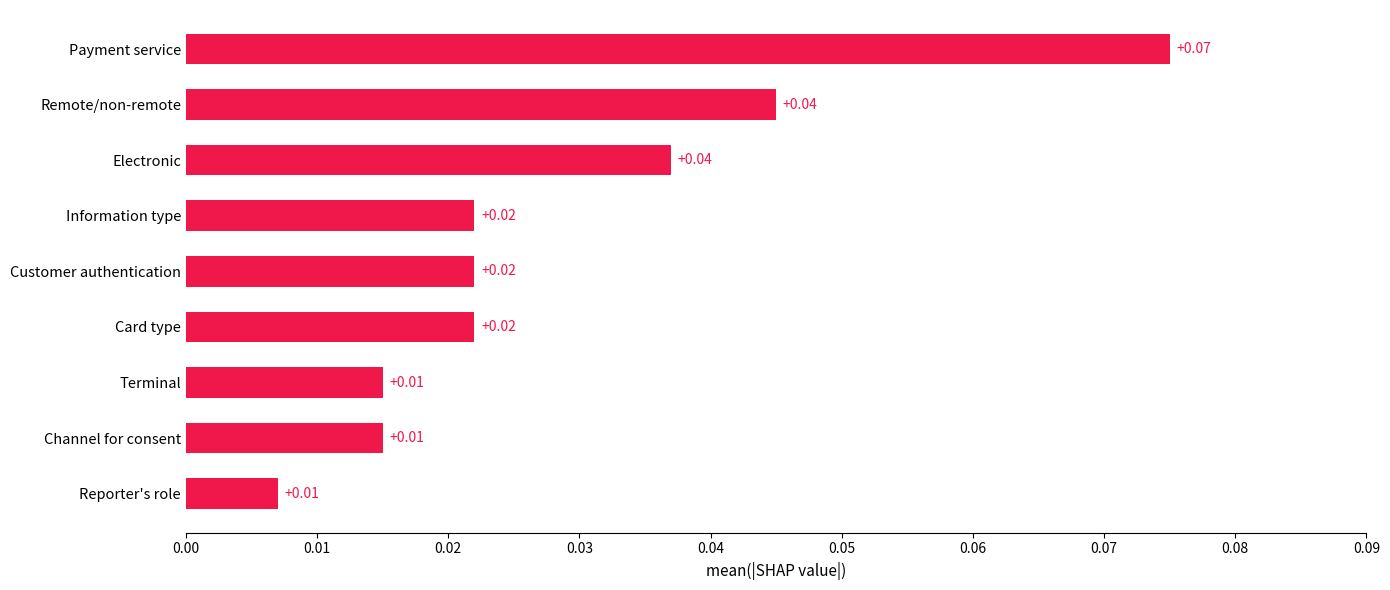

What is the change in value from Channel for consent to Payment service?

+0.1